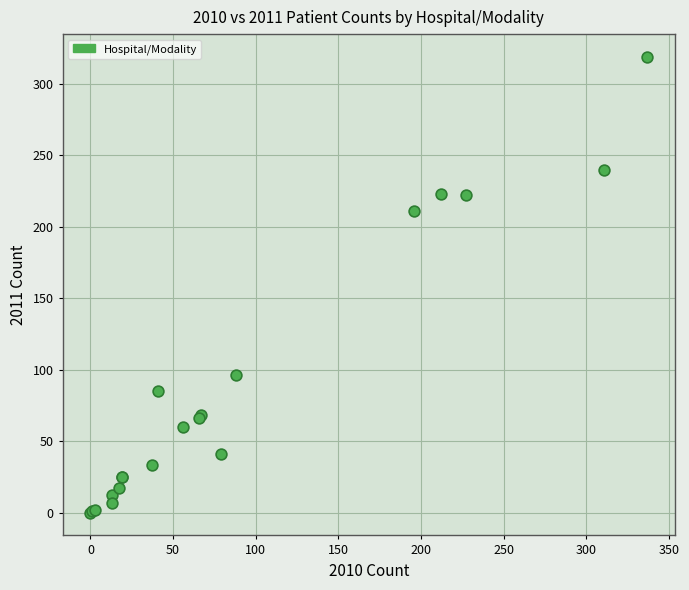

What Y value in the scatter plot is closest to 159?

211